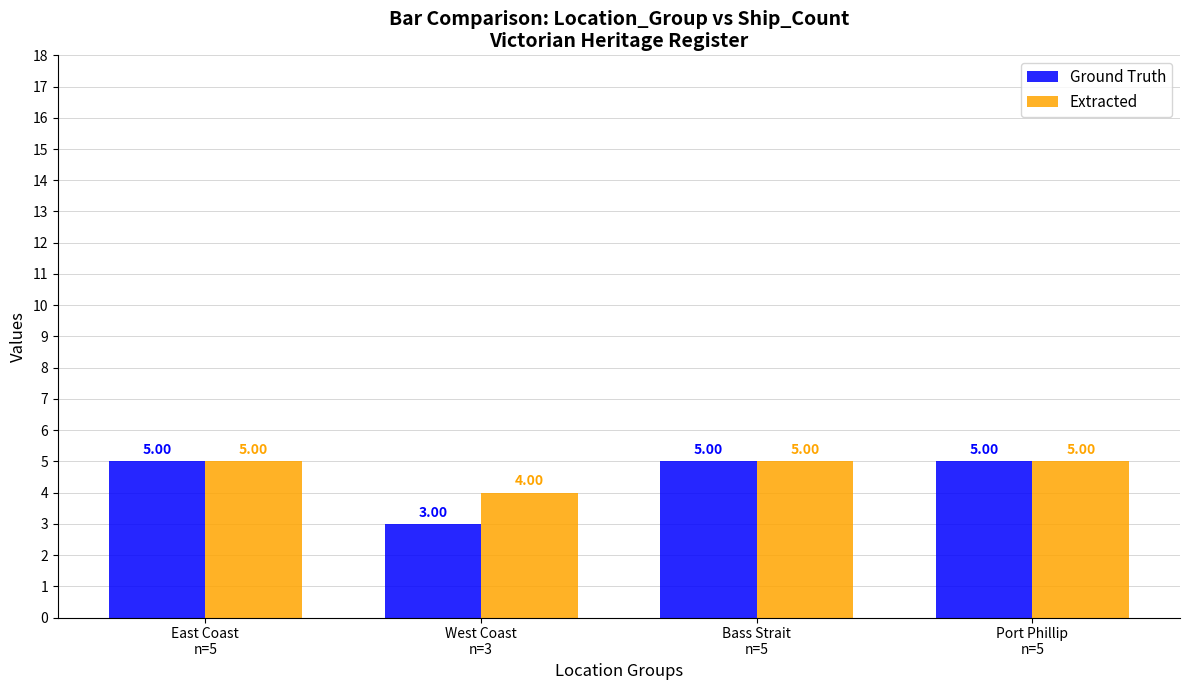

The Extracted series shows 5 at Port Phillip
n=5. True or false?

True